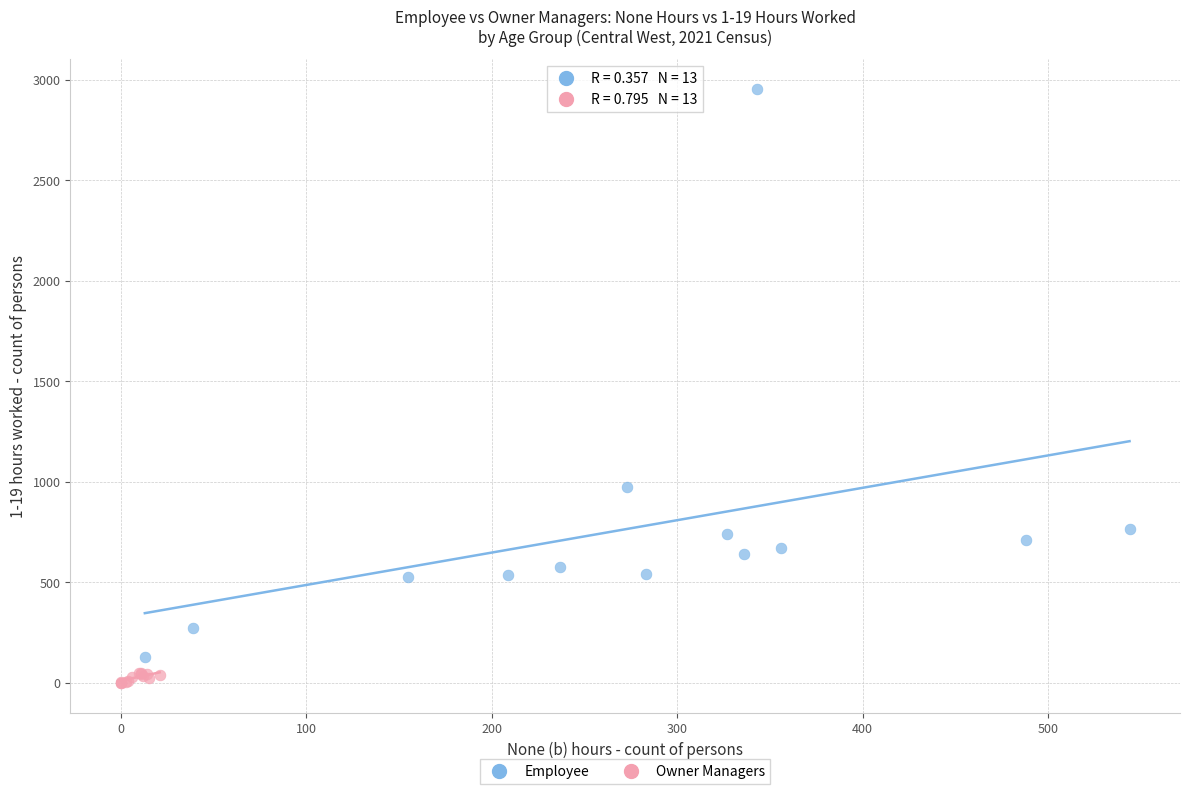

Which series reaches the maximum Y coordinate?

Employee